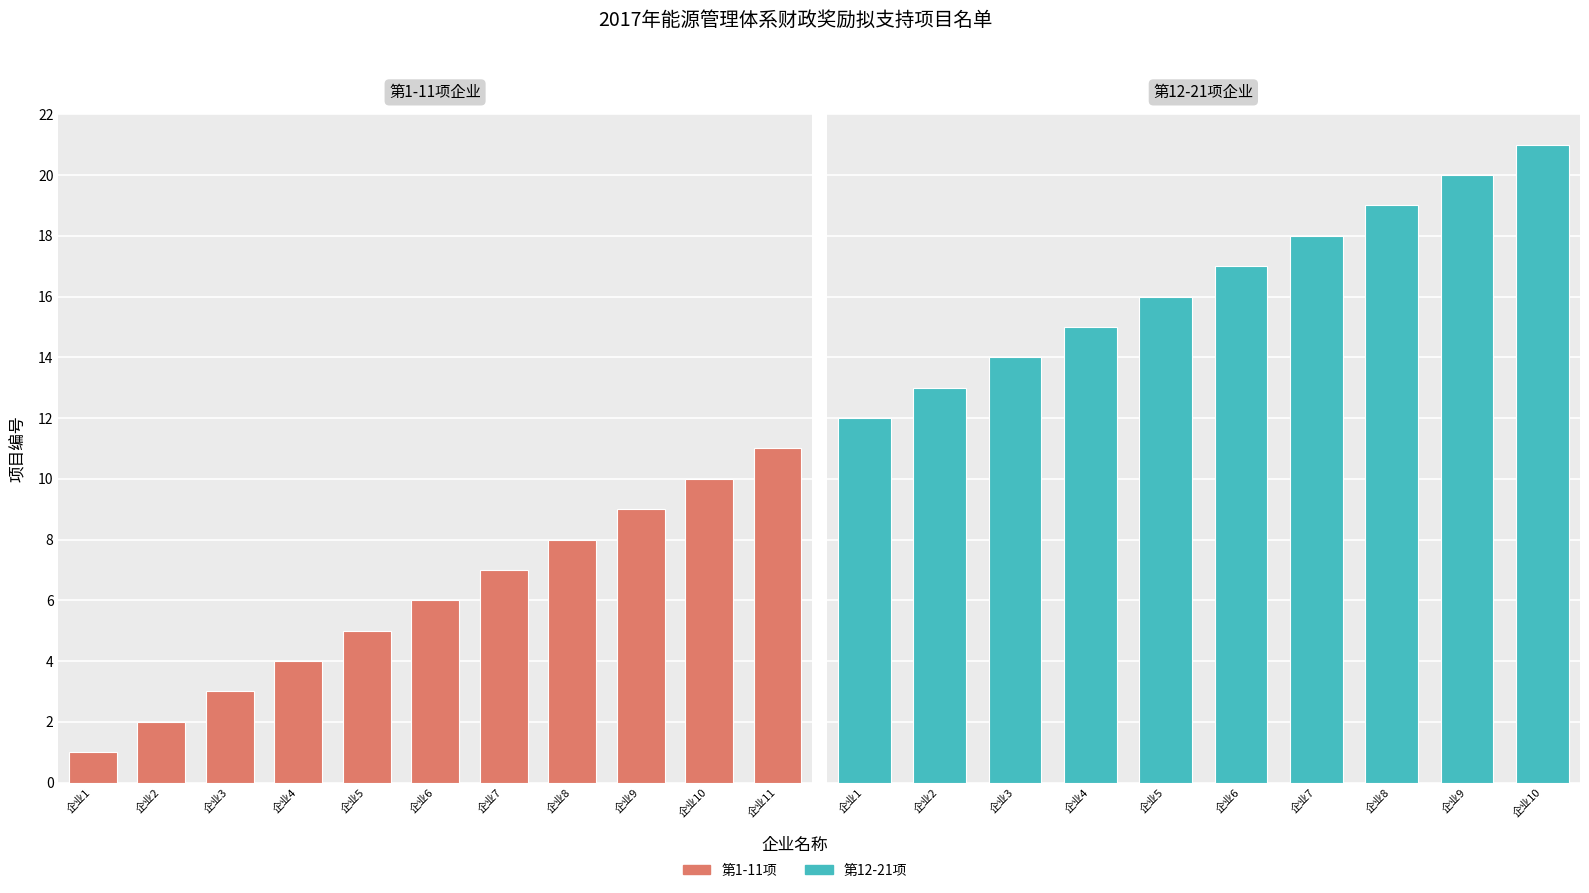

What is the difference between the values at 企业8 and 企业6?

2